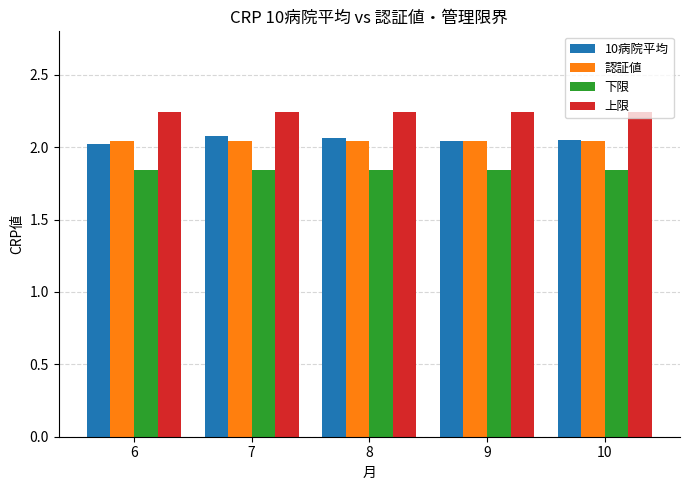

What is the spread (max minus min) of values at 6?

0.4